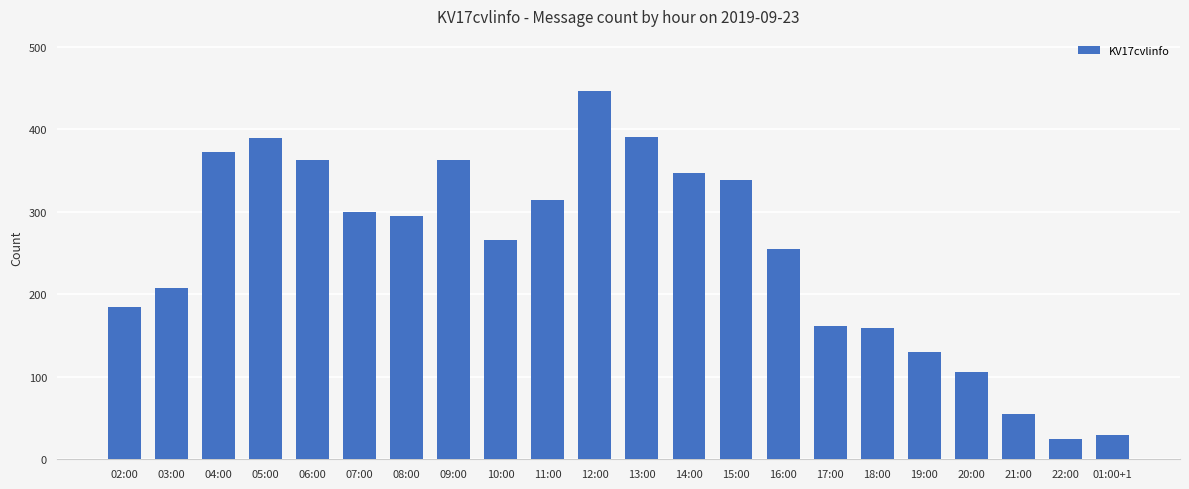

How many values are below 295?

11